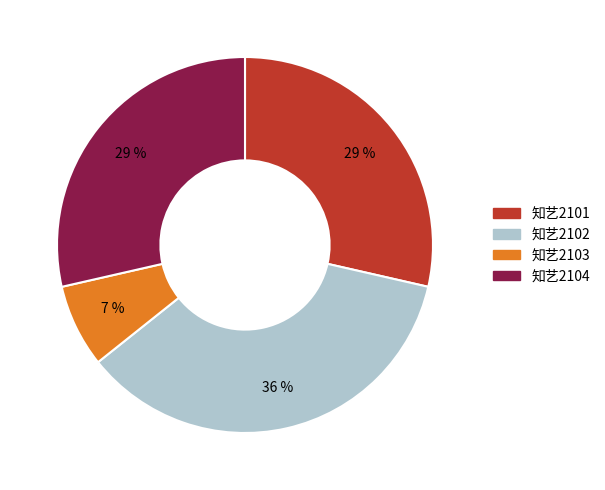

What is the smallest slice in the pie chart?

知艺2103